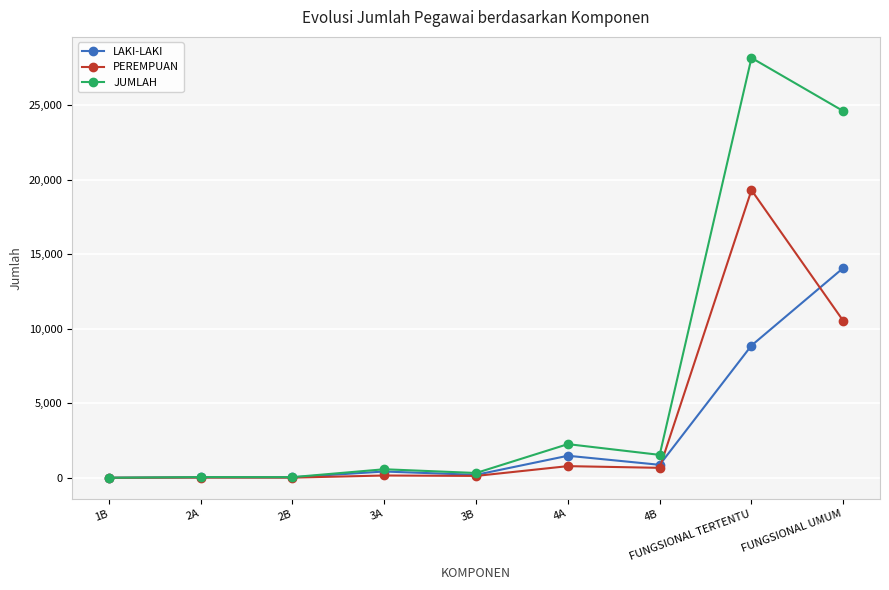

List the series in order of their overall mean, lowest first.

LAKI-LAKI, PEREMPUAN, JUMLAH